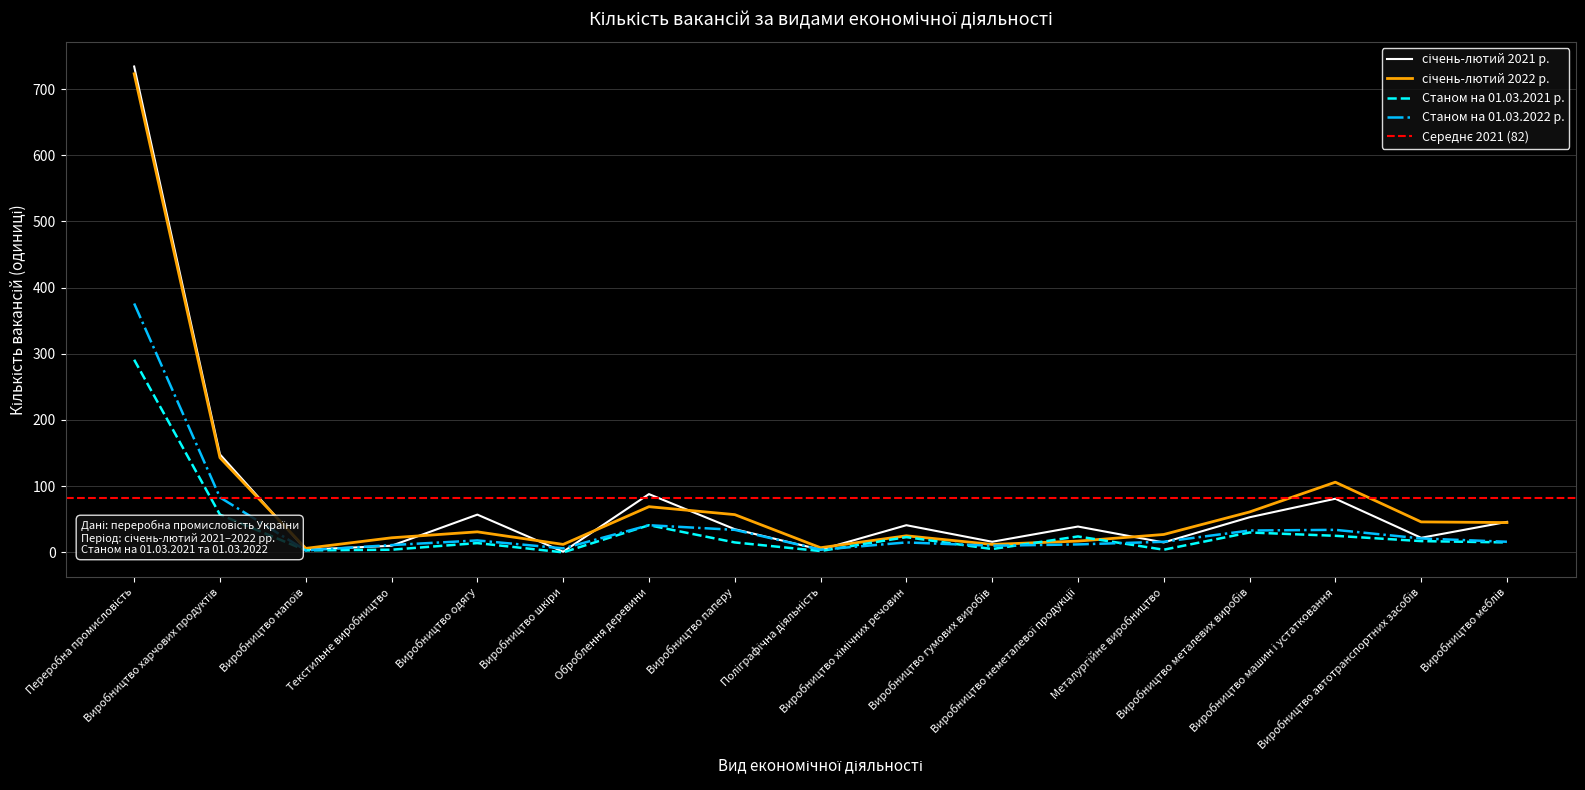

At which category is the sum across all series the highest?

Переробна промисловість